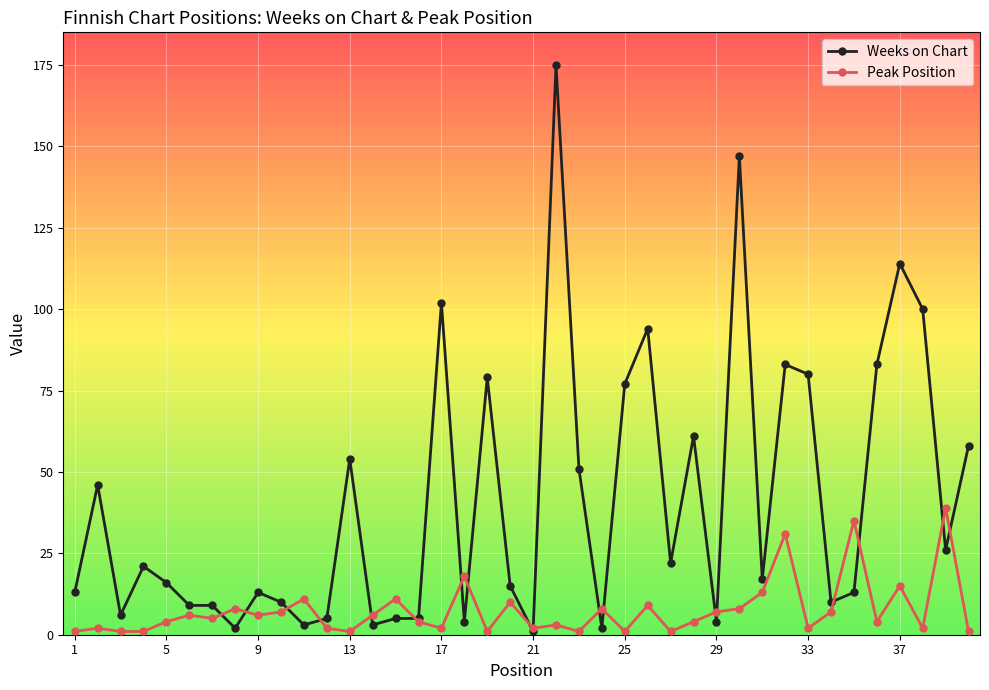

What is the difference between the second highest and second lowest values in the Peak Position series?

34